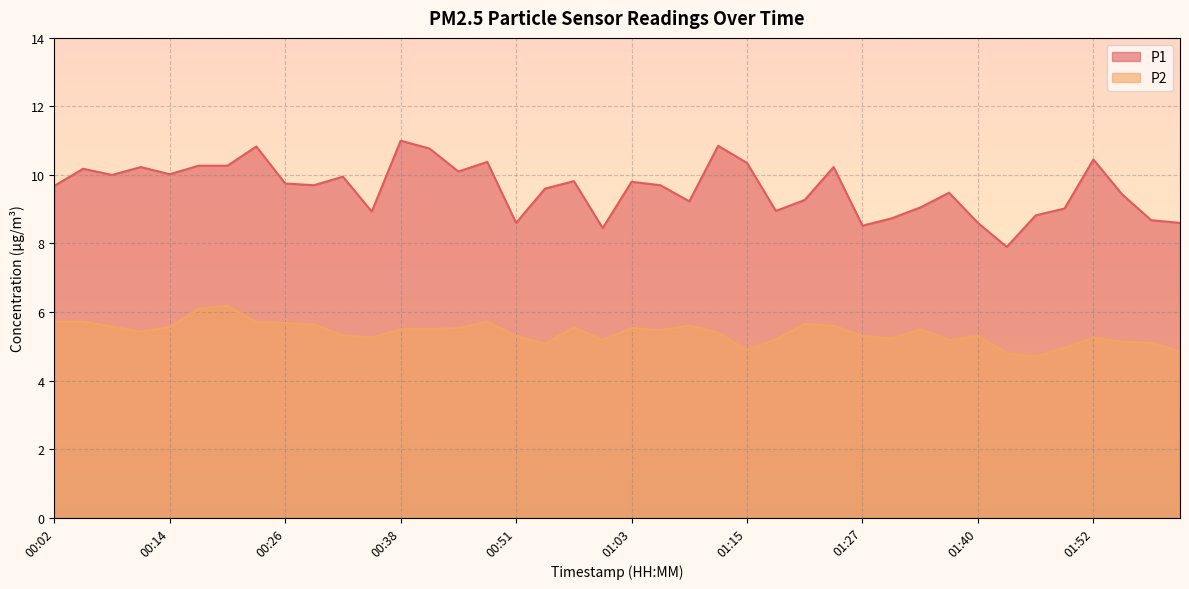

Is the value of P1 at 00:48 greater than the value of P2 at 01:12?

Yes